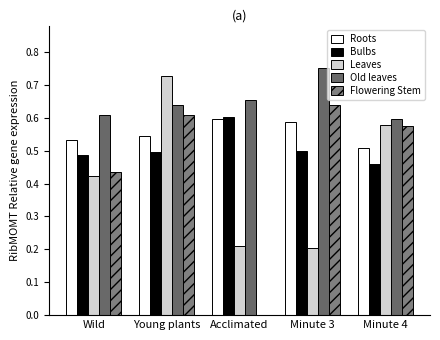

What is the approximate value of Old leaves at Wild?

0.6